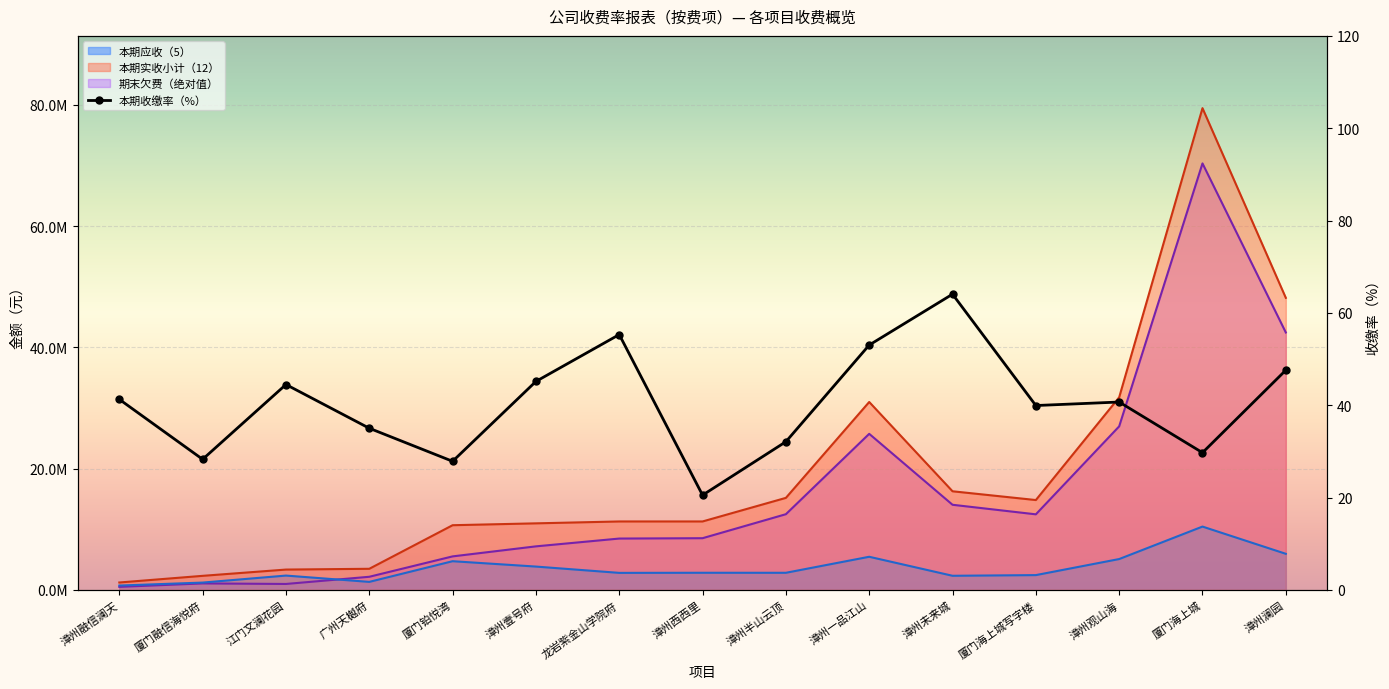

How many interior local valleys (lower than both neighbors) does the data have?

5